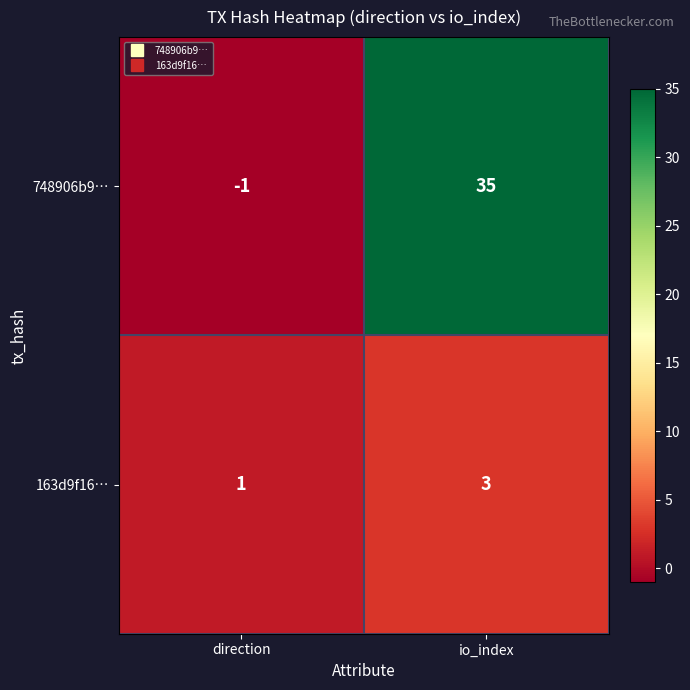

Reading right to left, what are all the values shown in this chart?

748906b9…: io_index=35	direction=-1
163d9f16…: io_index=3	direction=1